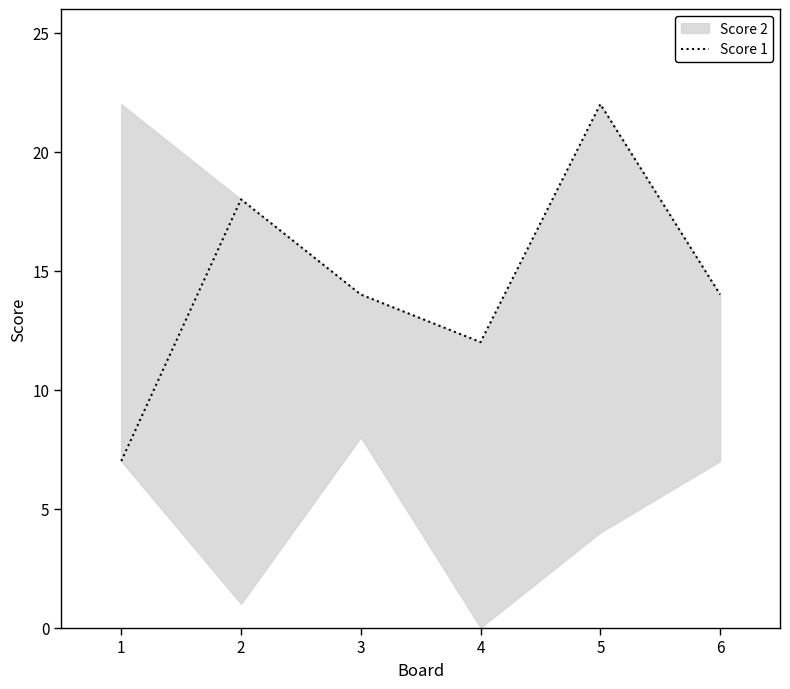

Reading left to right, transcribe all the data shown in this chart.

1=7	2=18	3=14	4=12	5=22	6=14